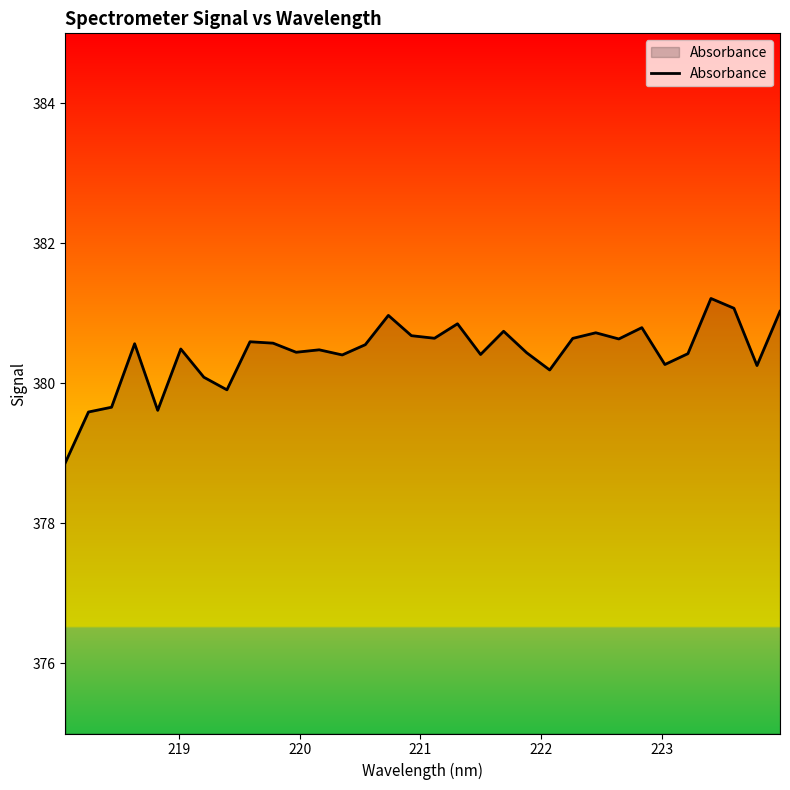

What is the smallest value displayed?

378.9